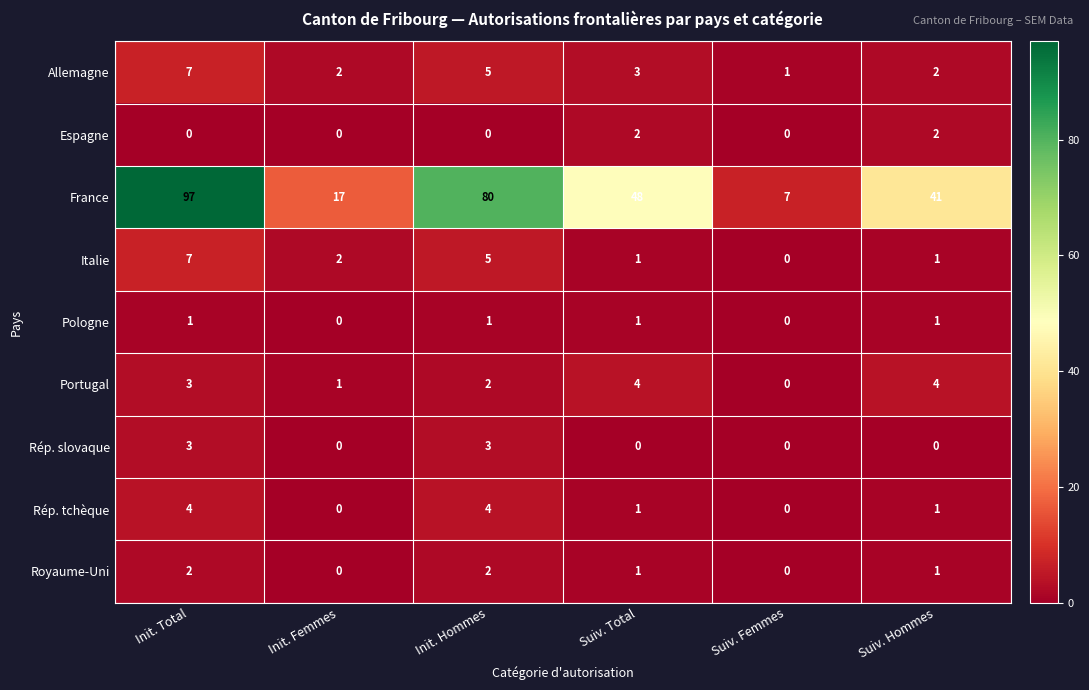

What is the difference between the second highest and second lowest values in the Italie series?

4